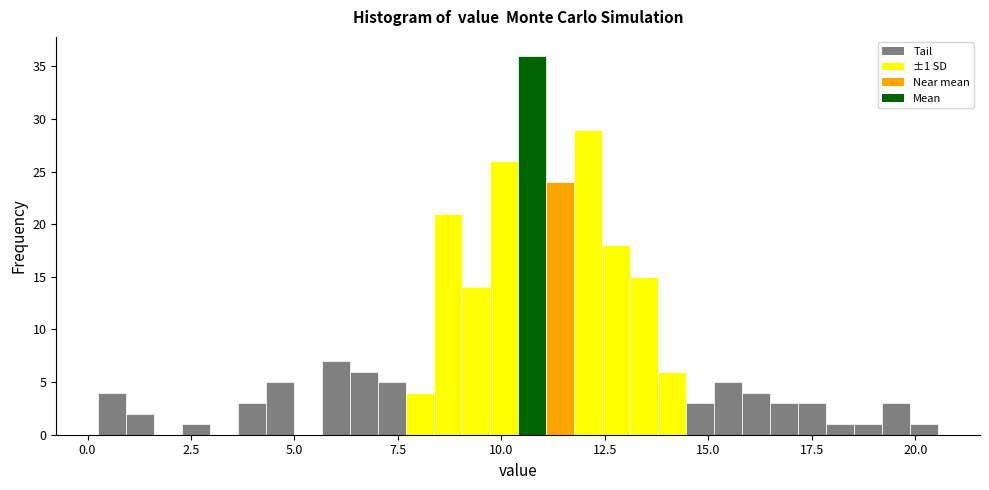

Around what value on the x-axis is the tallest bar? Give the approximate position of its centre, as read against the axis.

10.5